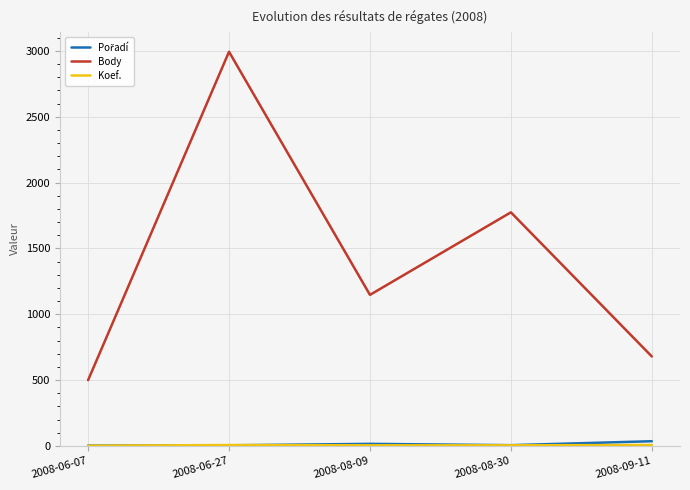

What is the average value of the Body series?

1419